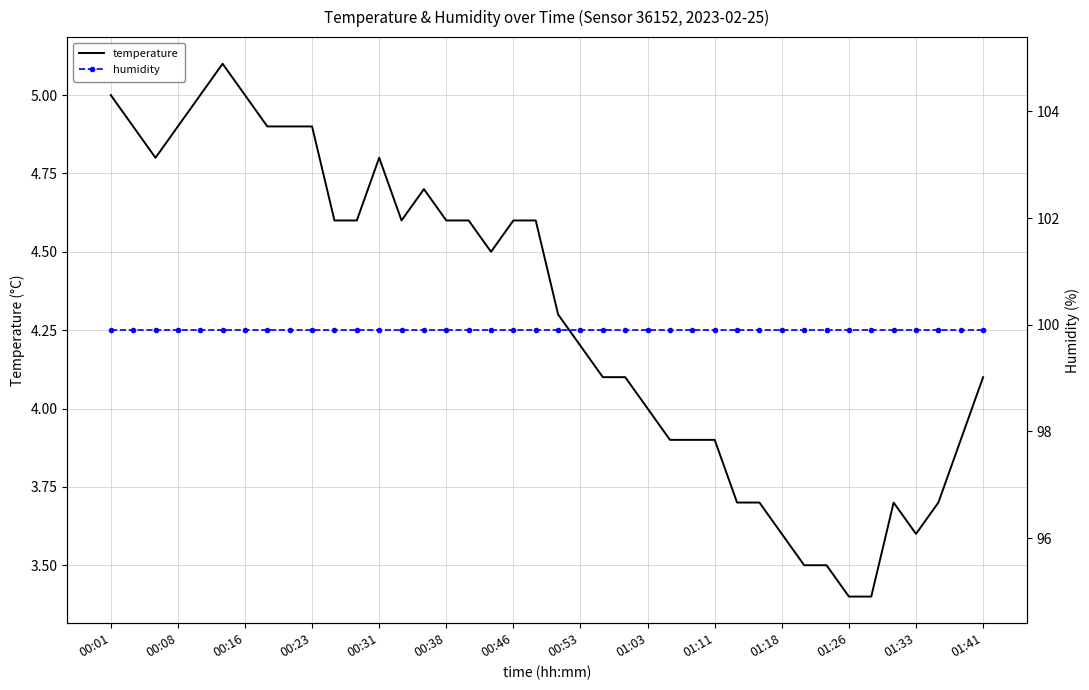

The humidity series shows 62.1 at 14. True or false?

False